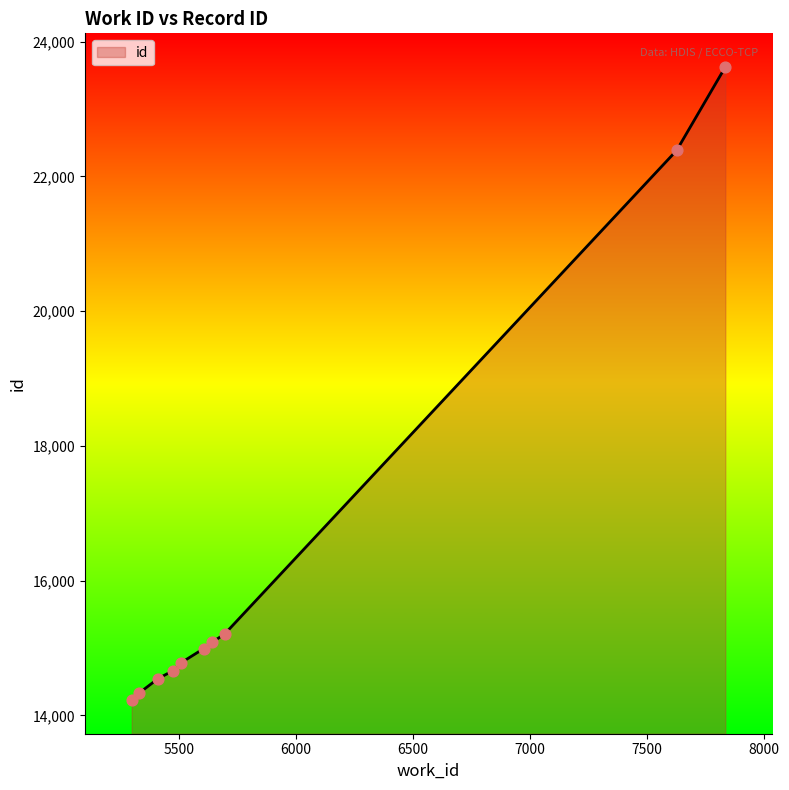

What is the difference between the maximum and minimum values?

9396